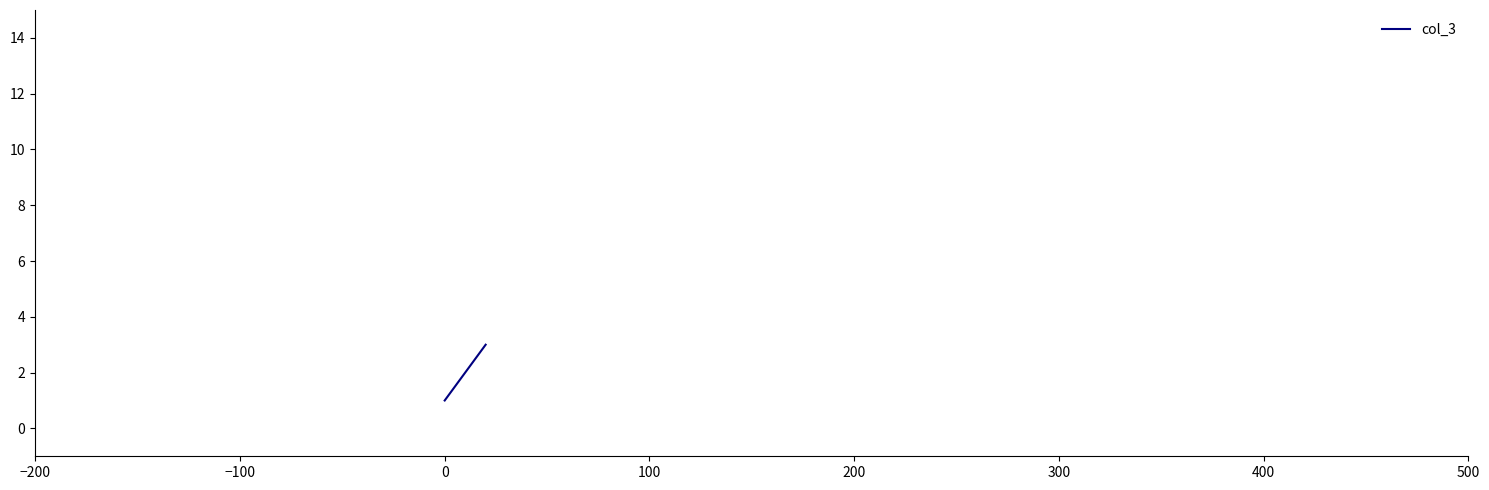

The value at −200 is 1. True or false?

False